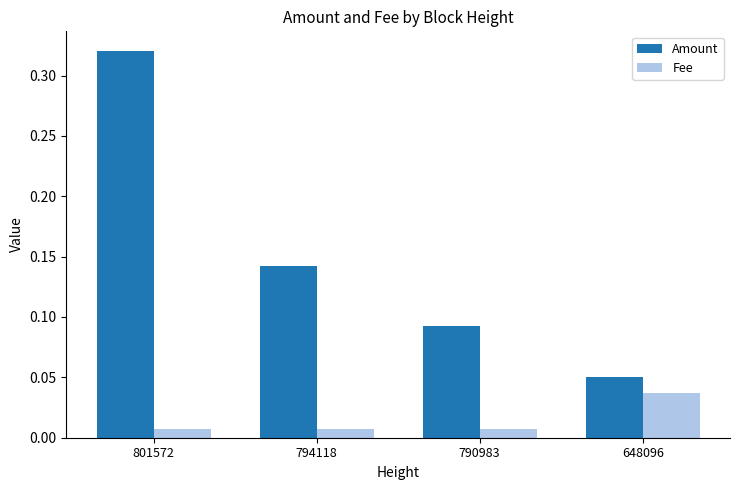

What are all the series names shown in the legend?

Amount, Fee